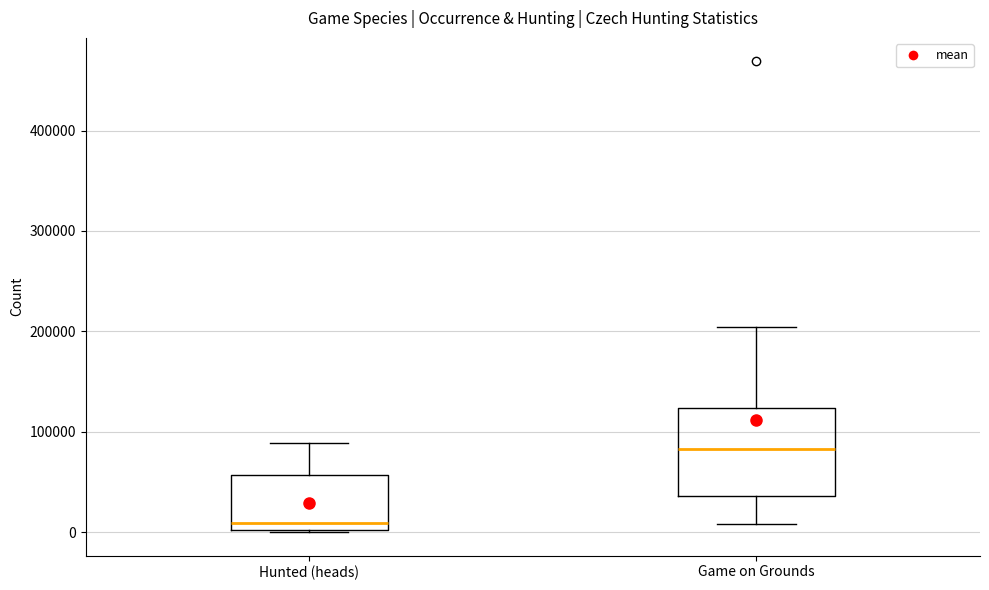

Reading left to right, transcribe this box plot: for each box, give where its median line is, the range the box spans, and where its two whiskers end, as read against the y-axis. The values are not printed on the chart, so give them approximately, as read against the axis.

Hunted (heads): median 10000, box 0 to 60000, whiskers 0 to 90000
Game on Grounds: median 80000, box 40000 to 120000, whiskers 10000 to 200000